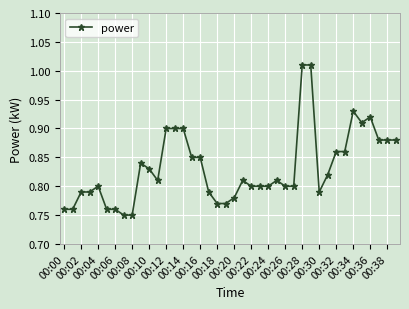

True or false: the data has more than 1 interior local peaks.

True